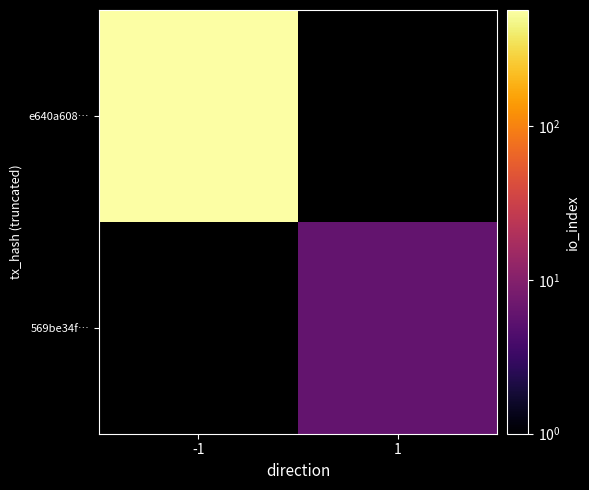

How many series are shown in this chart?

2